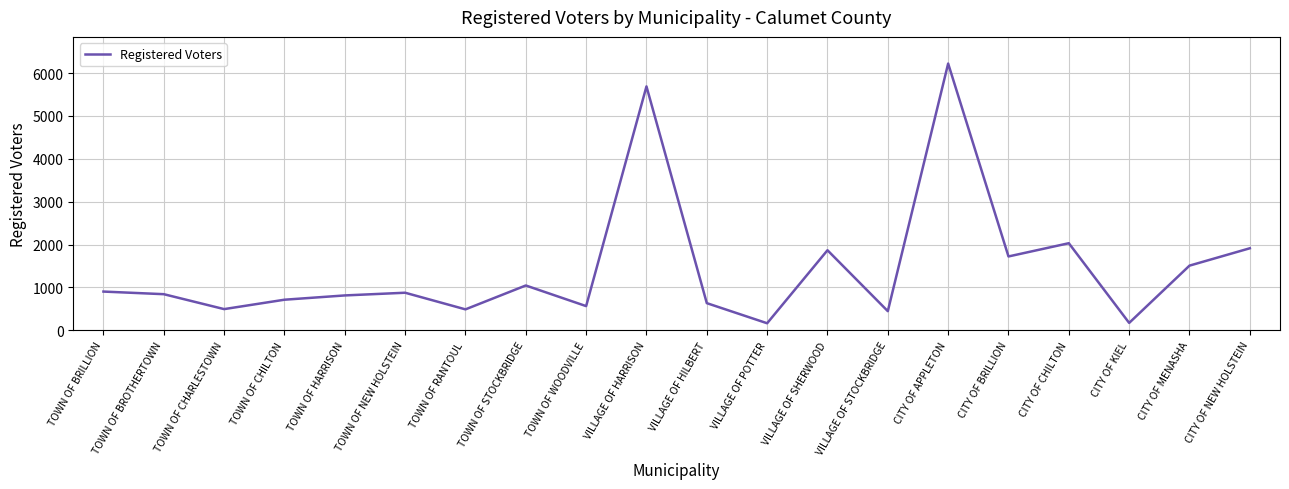

What value does the data have at CITY OF APPLETON, to the nearest 10?

6220